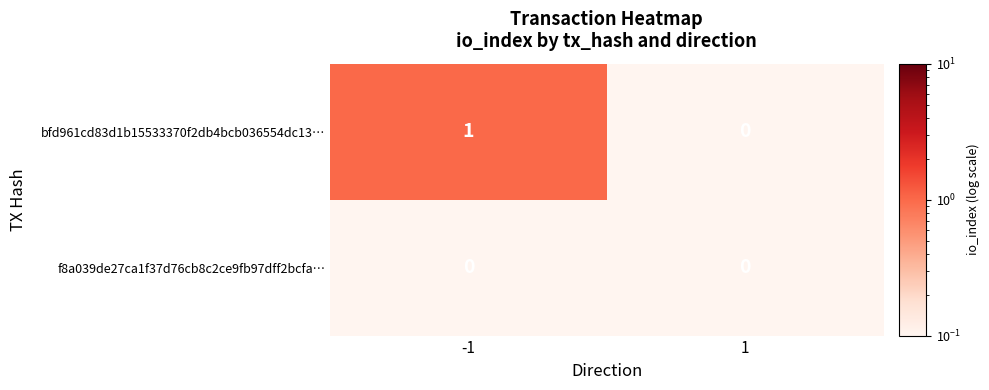

The value of f8a039de27ca1f37d76cb8c2ce9fb97dff2bcfa… at 1 is 0. True or false?

True